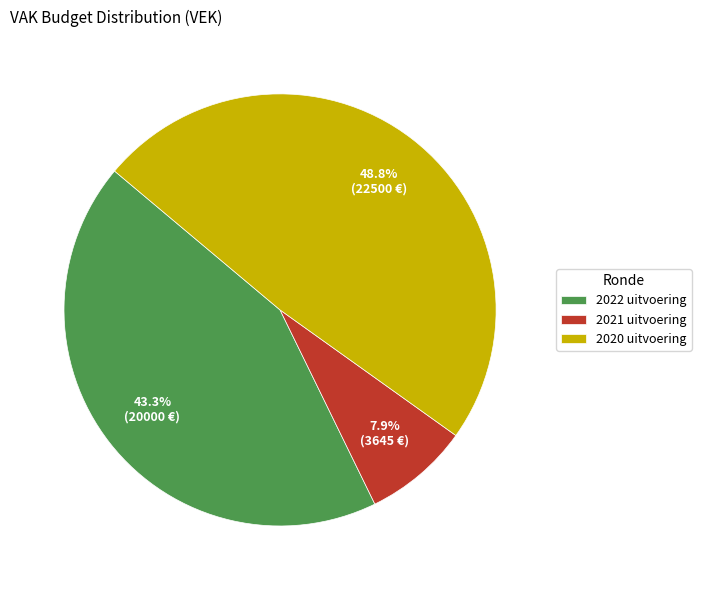

To the nearest percent, what portion does 2022 uitvoering represent?

43%